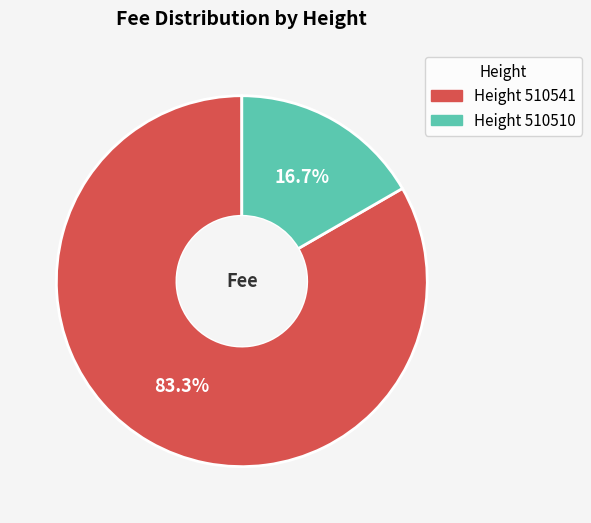

Is there any slice that represents more than half of the pie?

Yes